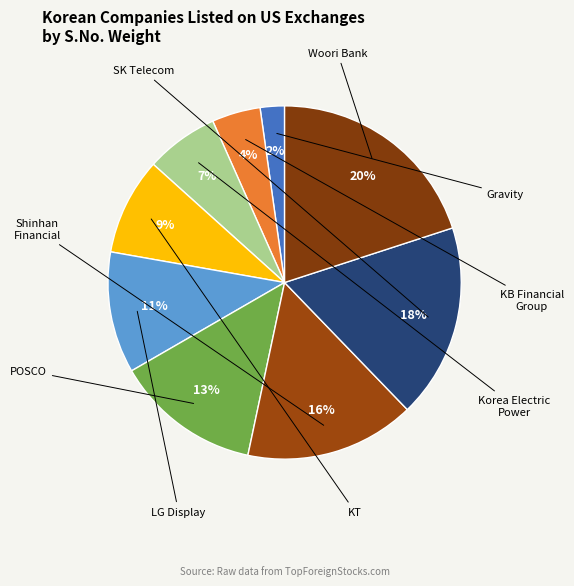

To the nearest percent, what is the difference between the largest and smallest slice percentages?

18%